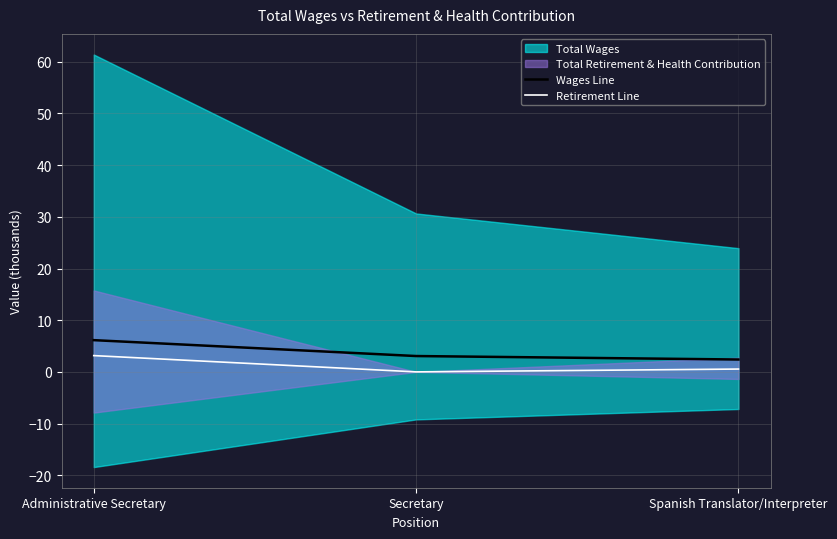

Is the value of Wages Line at Secretary greater than the value of Retirement Line at Spanish Translator/Interpreter?

Yes